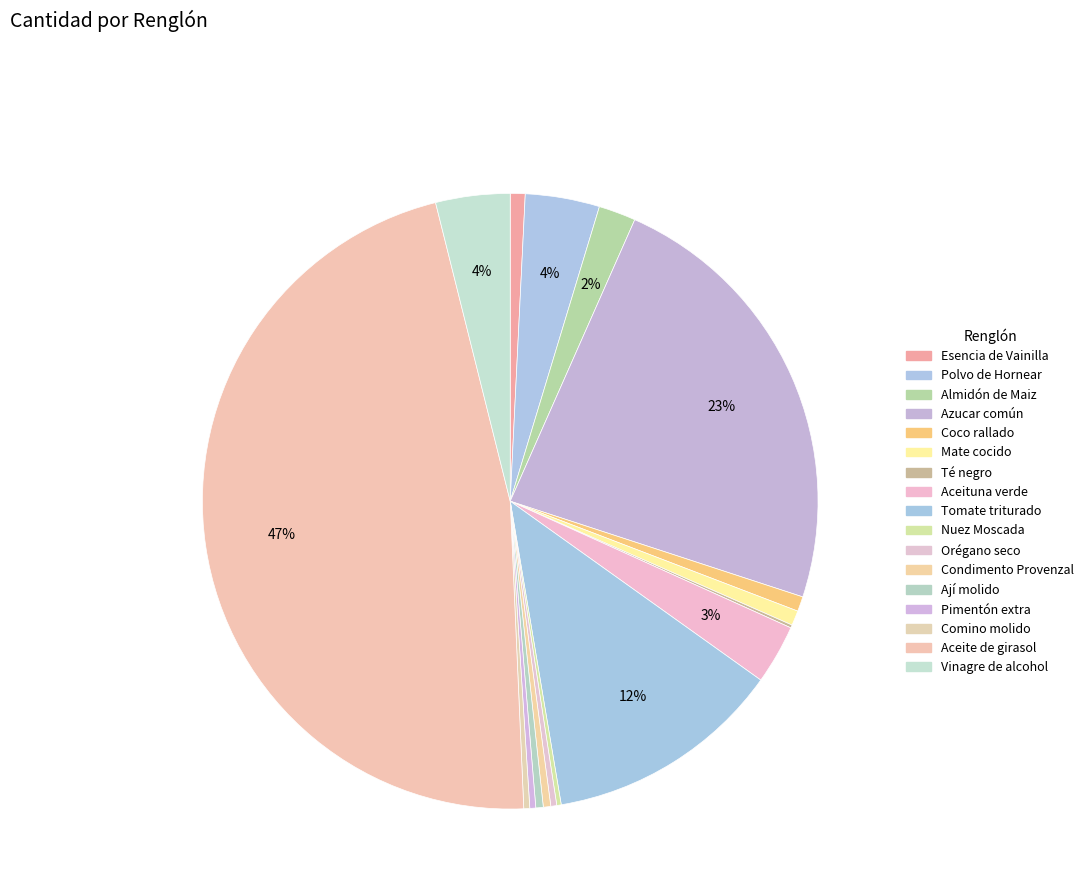

How many segments does this pie chart have?

17